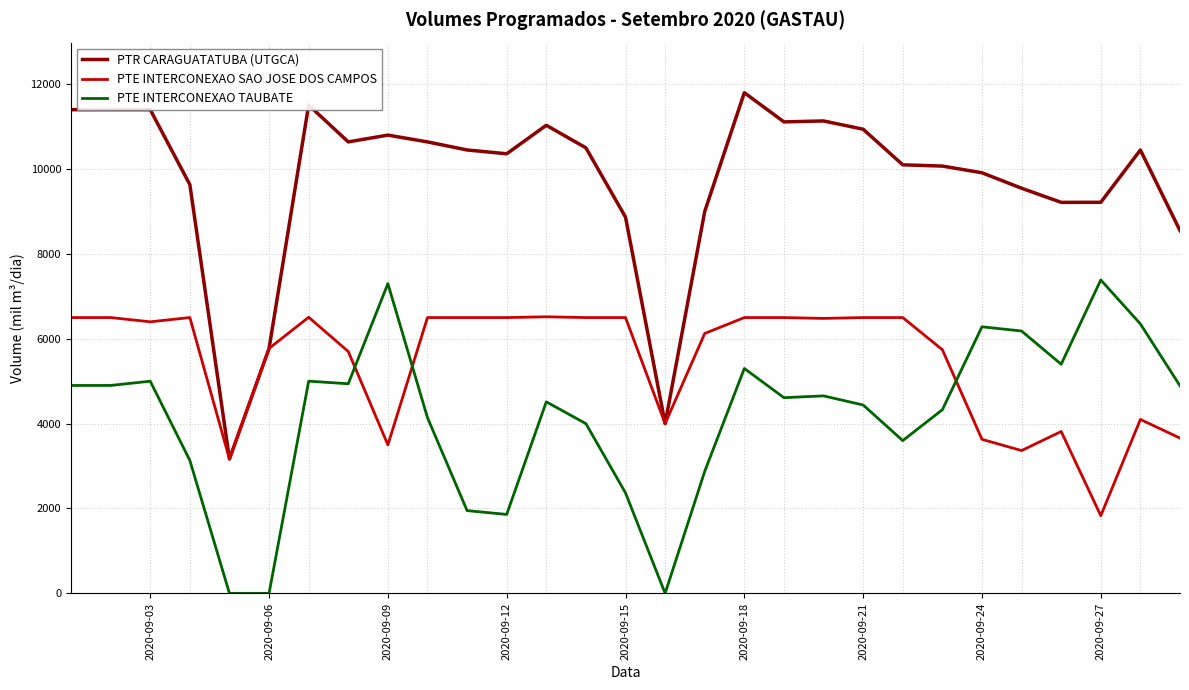

Which series has the largest total across all categories?

PTR CARAGUATATUBA (UTGCA)